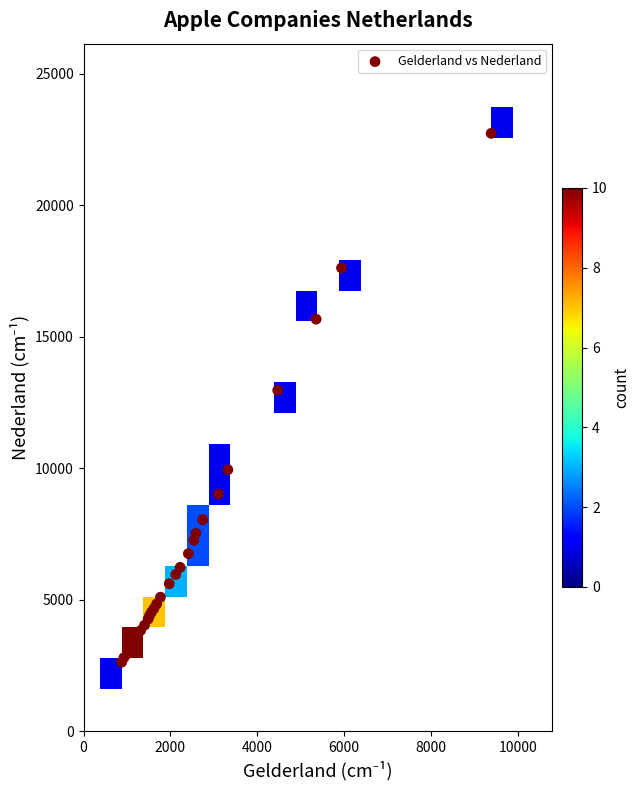

What Y value in the scatter plot is closest to 12676?

12962